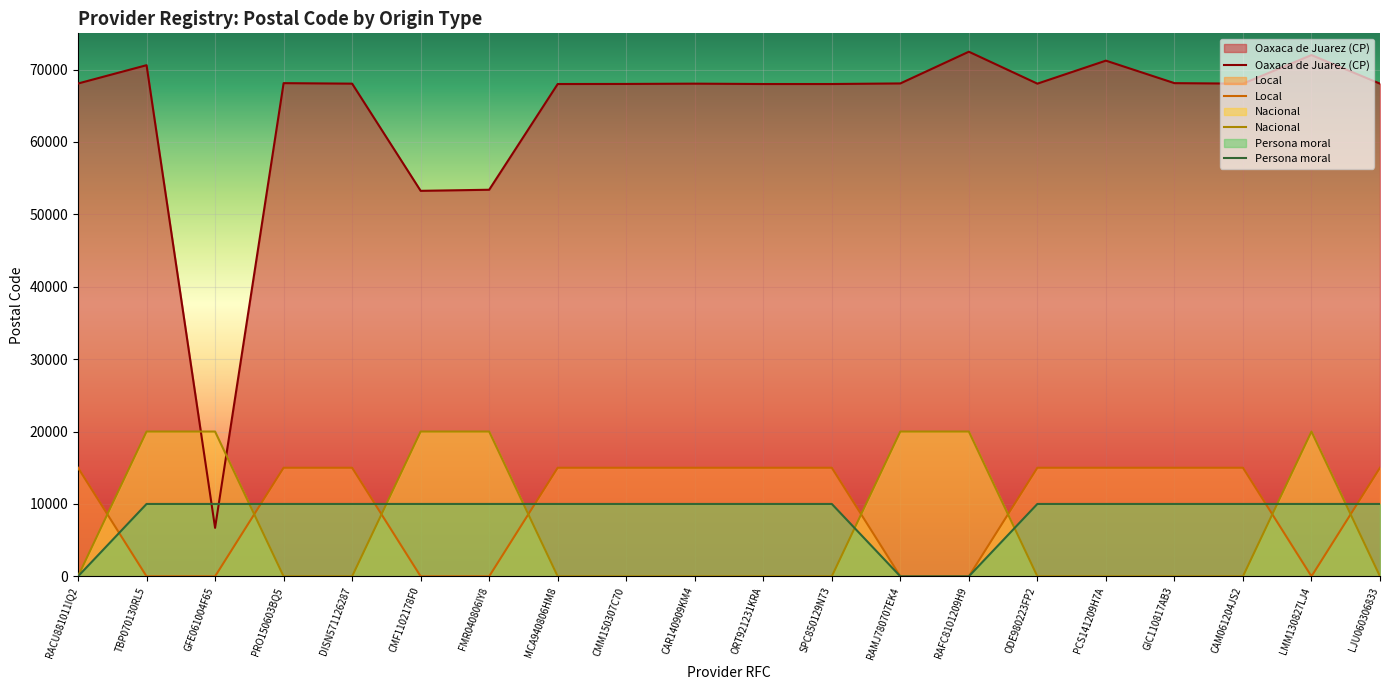

How many series are shown in this chart?

4